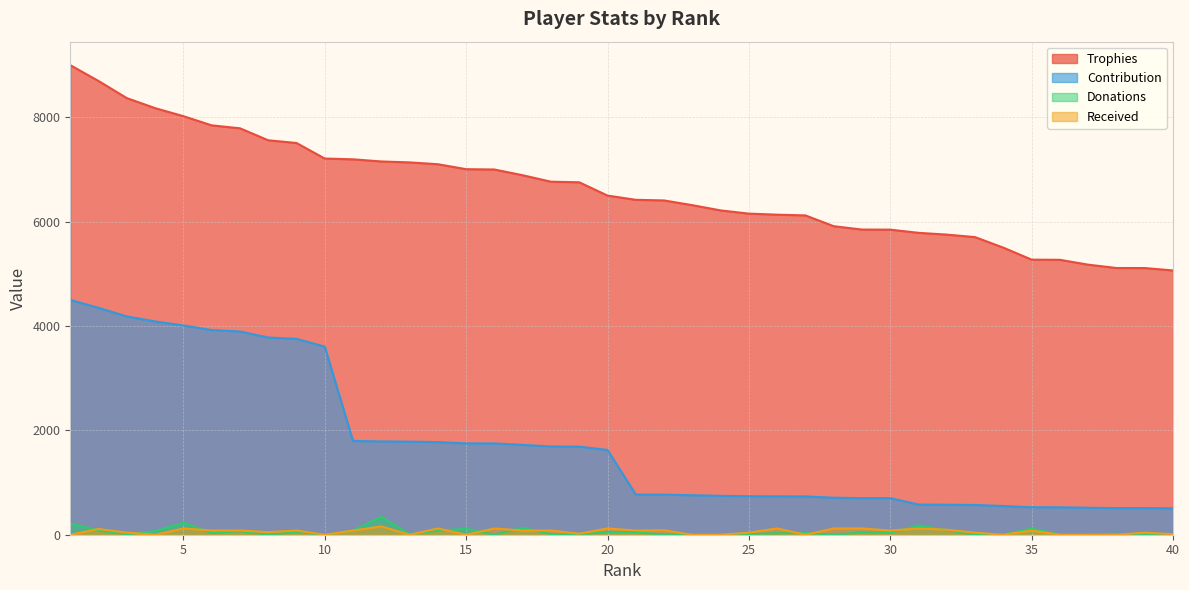

True or false: Contribution has a value of 701 at 29.

True